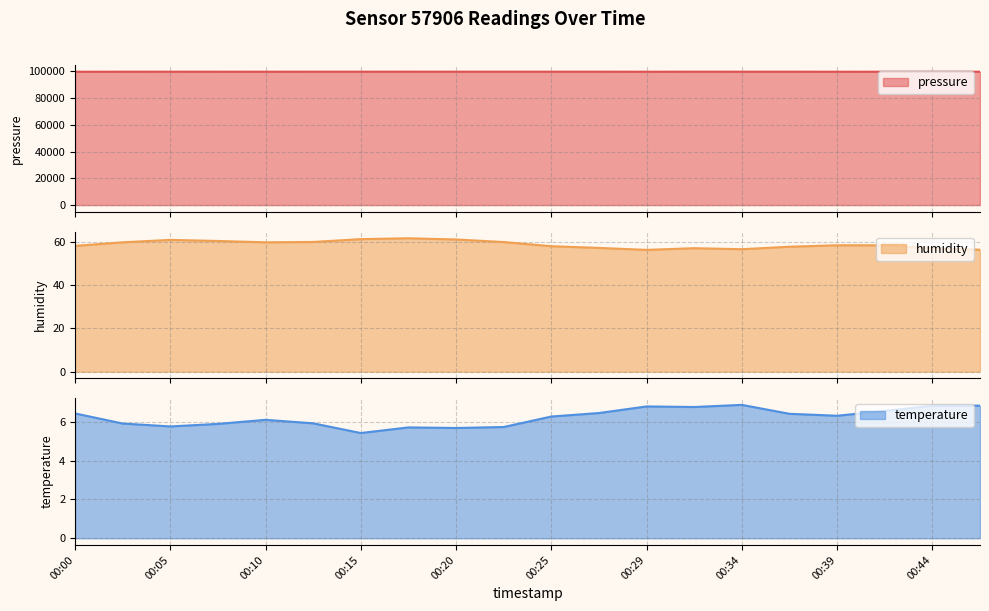

What is the difference between the pressure values at 00:44 and 00:37?

12.2